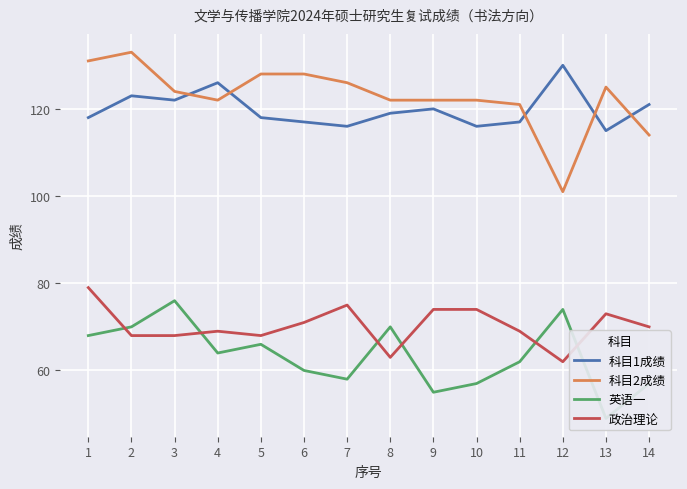

List the labels in order of 科目1成绩 value, largest first.

12, 4, 2, 3, 14, 9, 8, 1, 5, 6, 11, 7, 10, 13